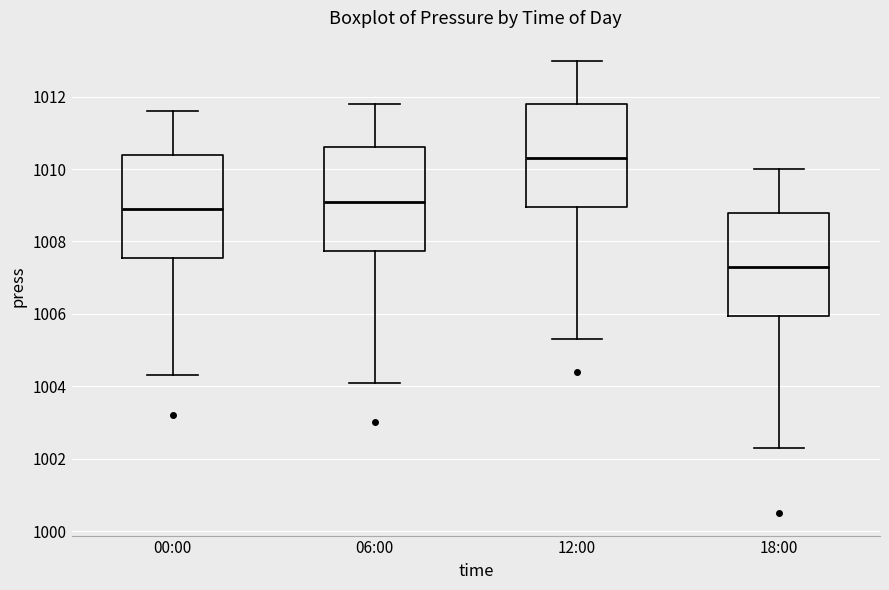

Reading left to right, read every box against the y-axis: the position of its median line, the range the box covers, and the ends of its whiskers. The values are not printed on the chart, so give them approximately, as read against the axis.

00:00: median 1009.0, box 1007.6 to 1010.4, whiskers 1004.4 to 1011.6
06:00: median 1009.2, box 1007.8 to 1010.6, whiskers 1004.2 to 1011.8
12:00: median 1010.4, box 1009.0 to 1011.8, whiskers 1005.4 to 1013.0
18:00: median 1007.4, box 1006.0 to 1008.8, whiskers 1002.4 to 1010.0